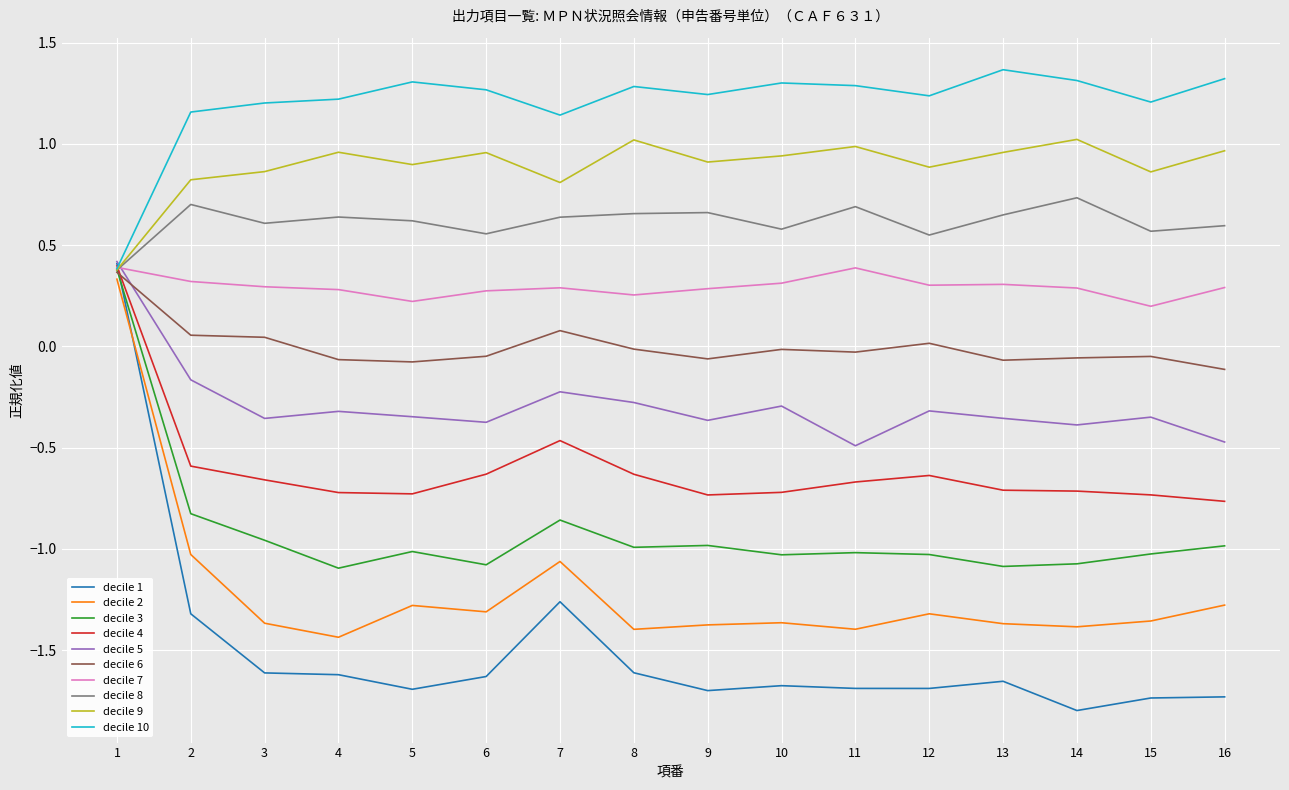

What is the difference between the highest and lowest values at 5?

3.0